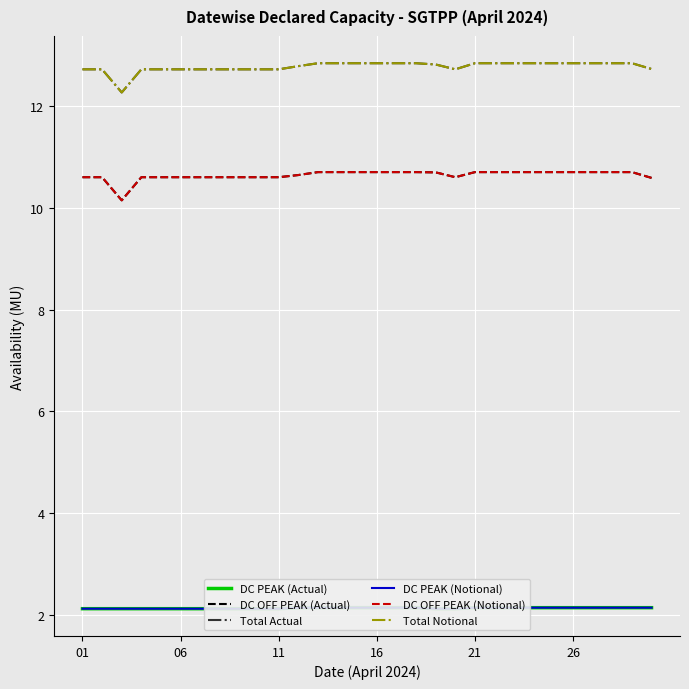

Rank the series at 21 from highest to lowest value.

Total Actual, Total Notional, DC OFF PEAK (Actual), DC OFF PEAK (Notional), DC PEAK (Actual), DC PEAK (Notional)